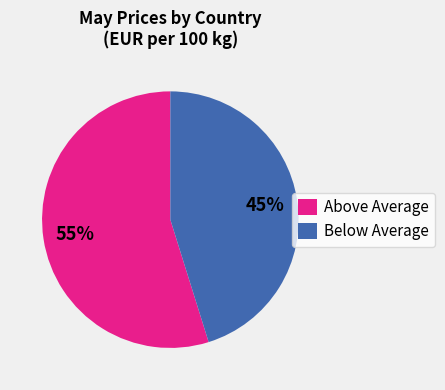

The Above Average slice represents 55% of the pie. True or false?

True